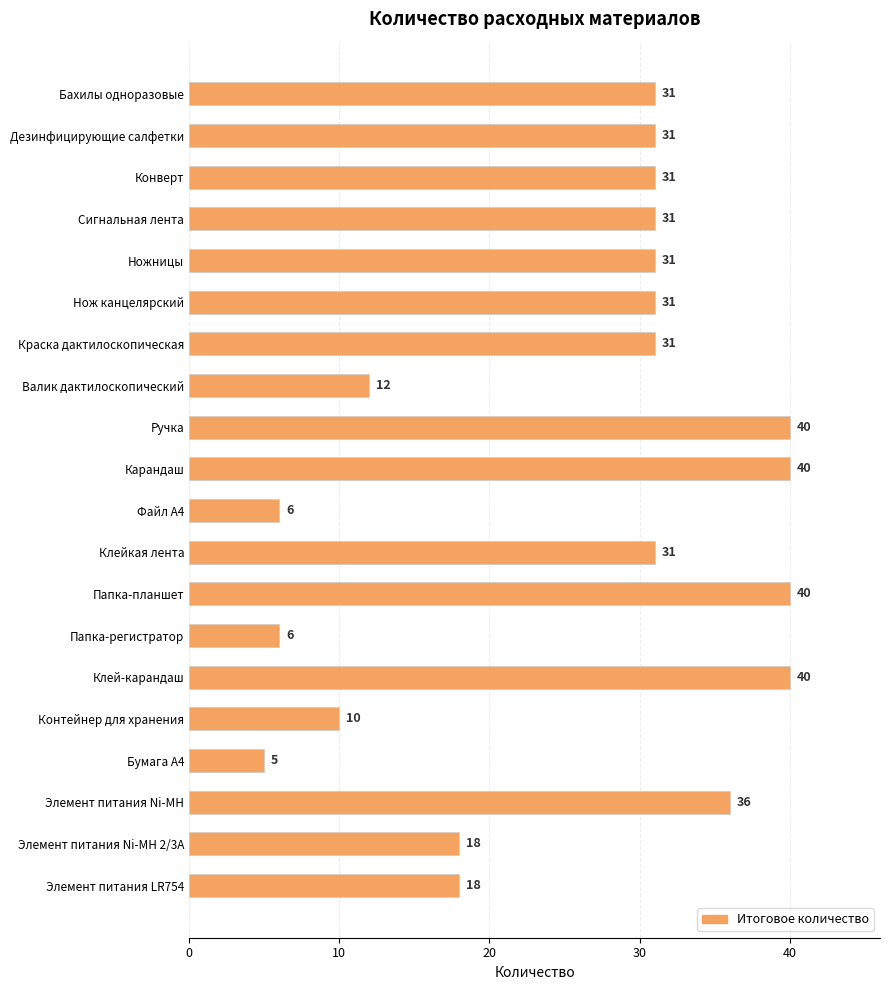

The value at Конверт is 20. True or false?

False